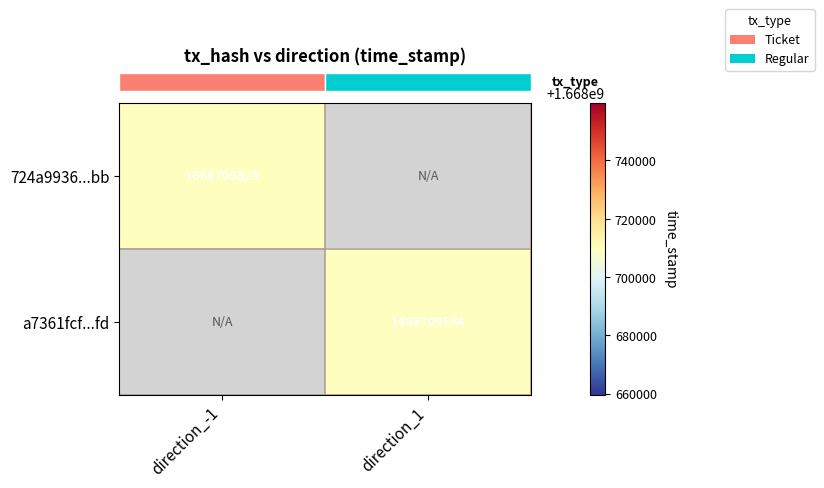

Reading left to right, list all the values displayed in this chart.

724a9936c98ea01df31bdd964f4c259a17b91bb: 1668709825	0
a7361fcf4b7b4515ab1897fed37514ed09bcefd: 0	1668709554